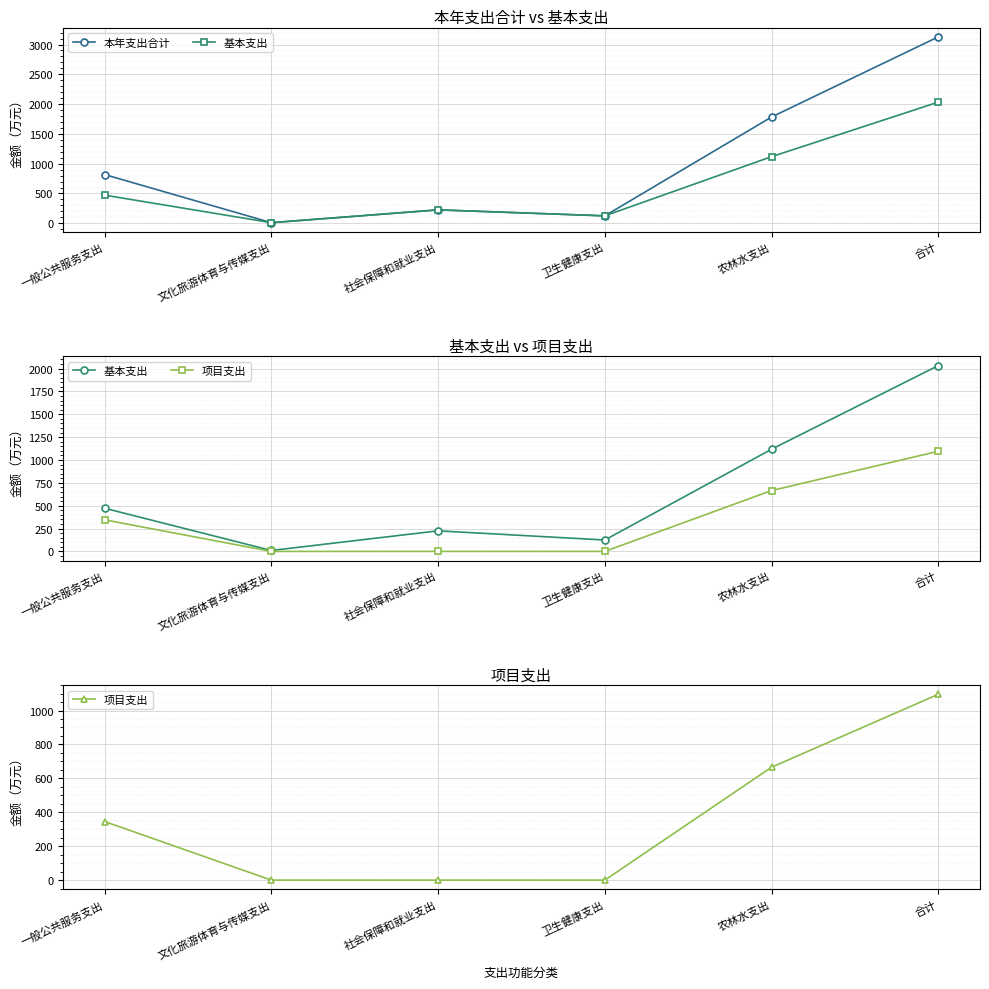

Between 文化旅游体育与传媒支出 and 一般公共服务支出, which is larger?

一般公共服务支出